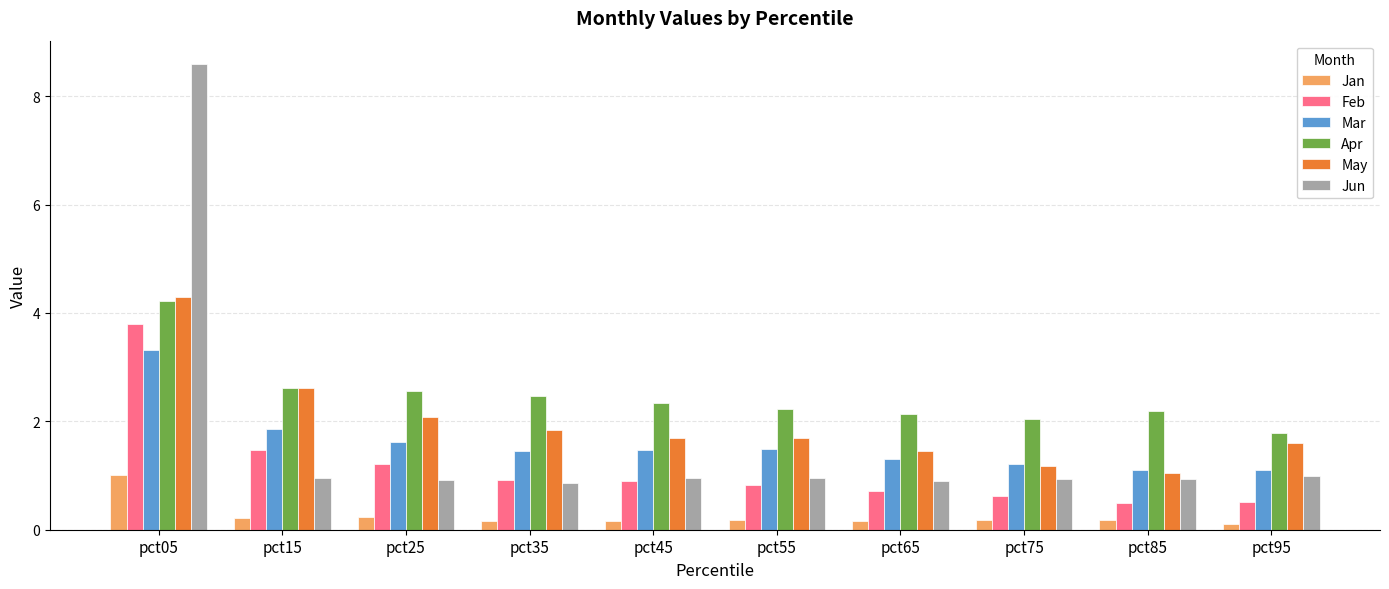

What is the maximum value for Apr?

4.2